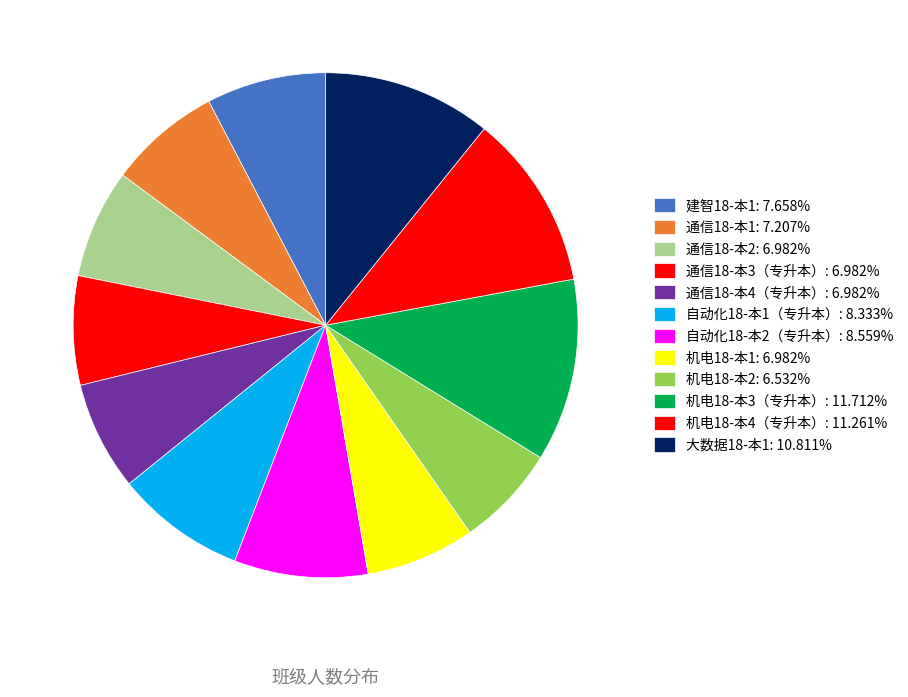

The 通信18-本3（专升本） slice represents 17% of the pie. True or false?

False